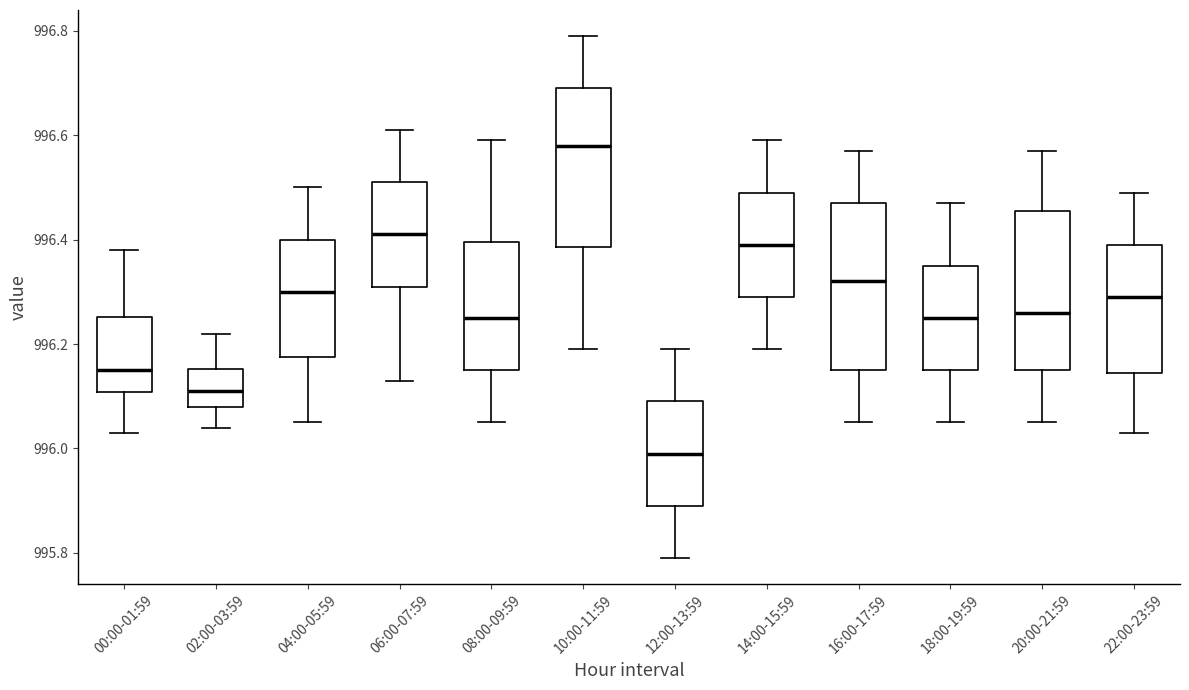

Which box has the highest median line?

10:00-11:59